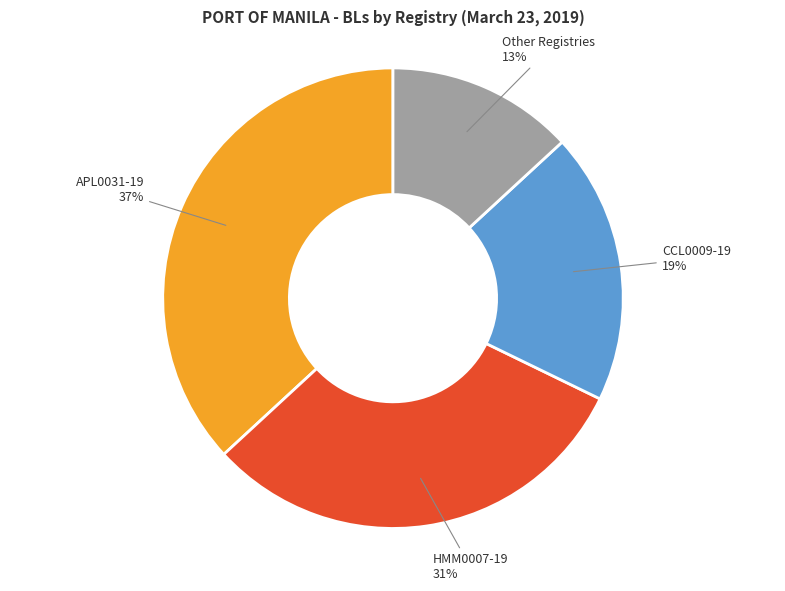

True or false: APL0031-19 accounts for 37% of the total.

True